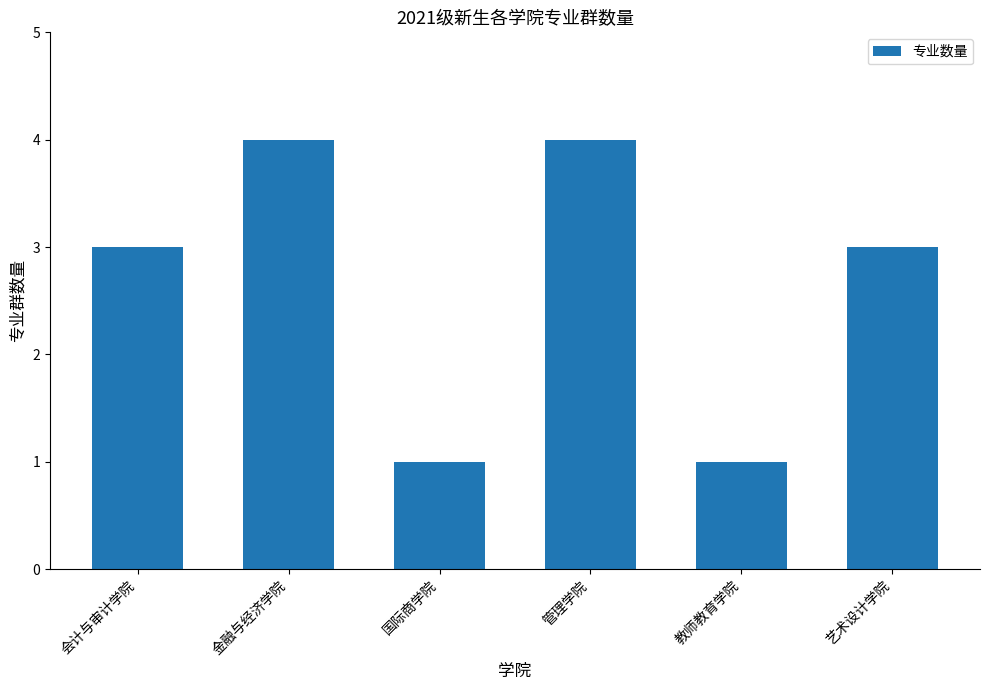

What is the difference between the maximum and minimum values?

3